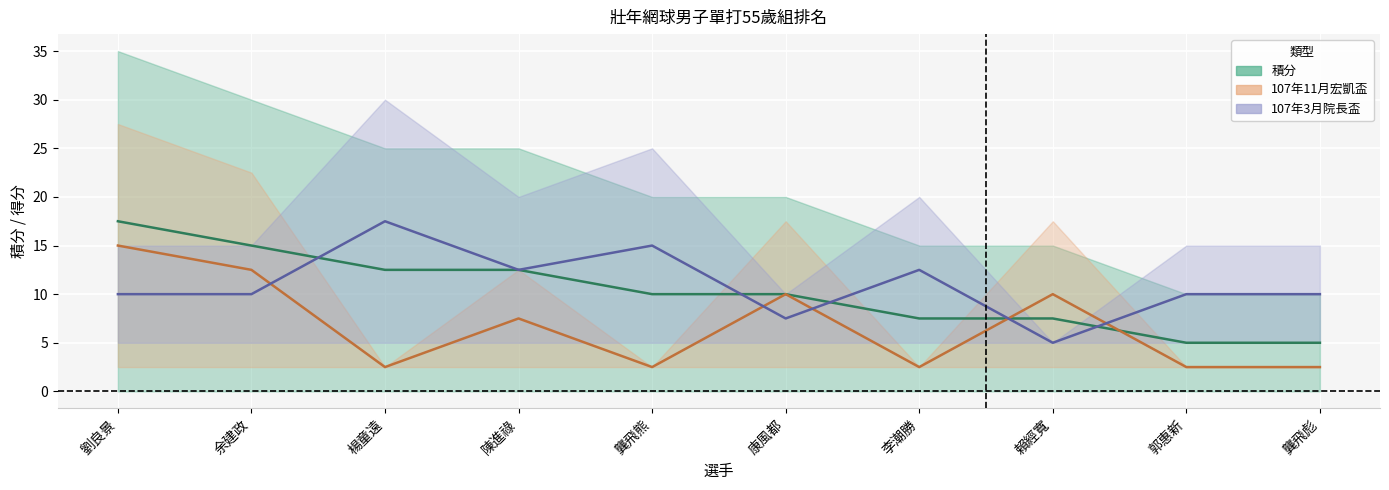

Is it true that 107年11月宏凱盃 equals 23.9 at 劉良景?

False